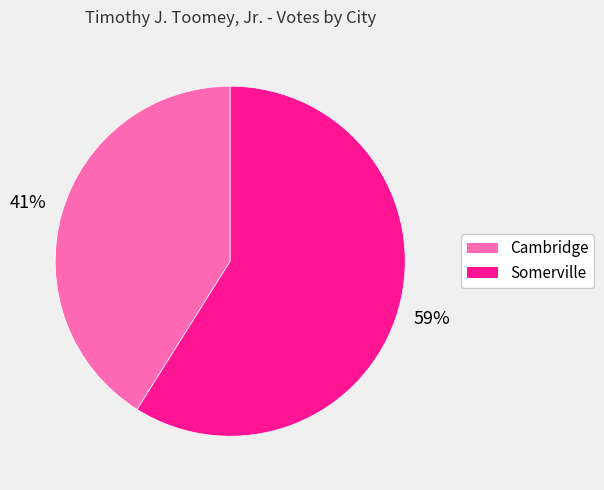

Is Cambridge the majority of the pie?

No